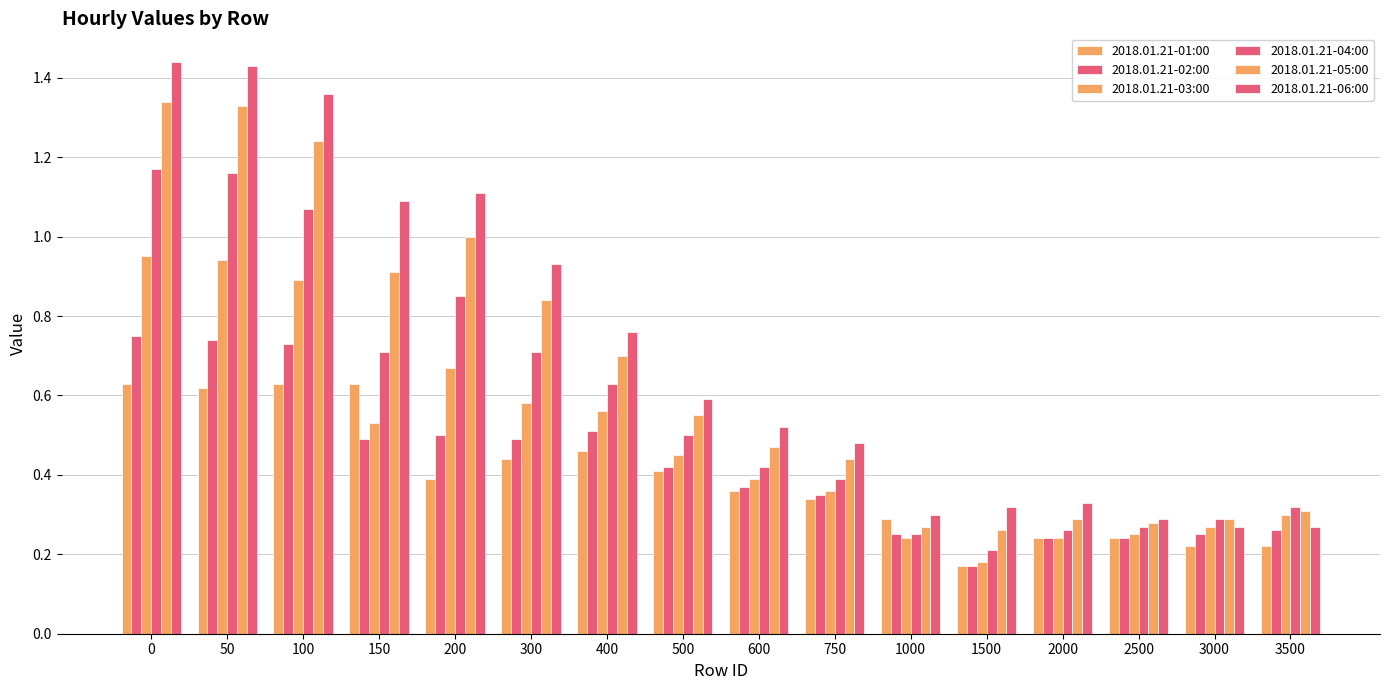

How many data points does each series have?

16